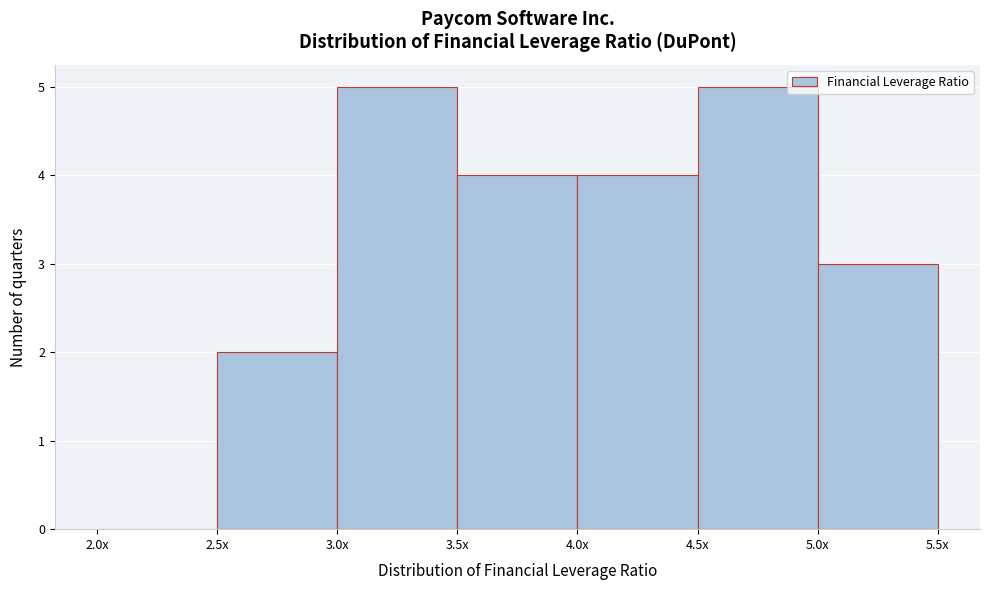

Reading left to right, what are all the values shown in this chart?

2.0x=0	2.5x=2	3.0x=5	3.5x=4	4.0x=4	4.5x=5	5.0x=3